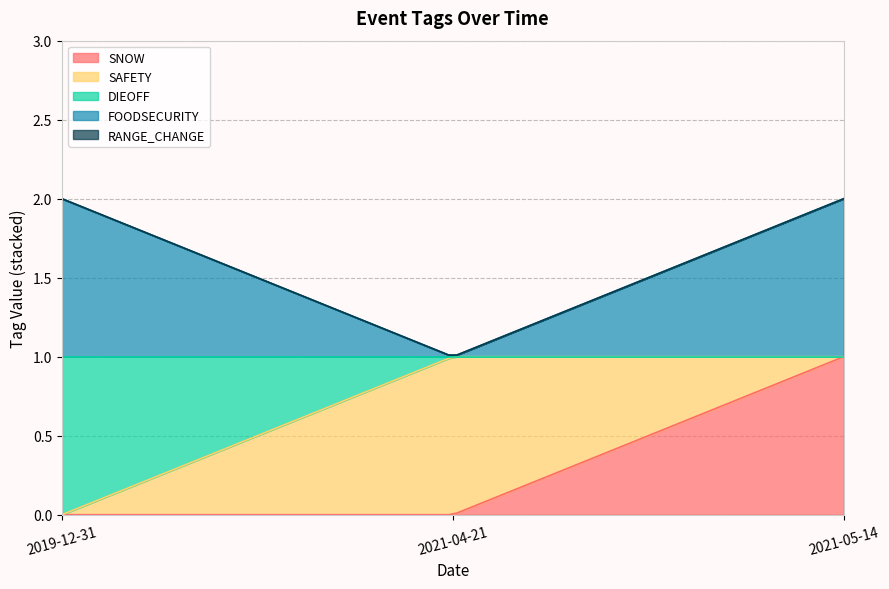

What is the difference between the SNOW values at 2021-05-14 and 2019-12-31?

1